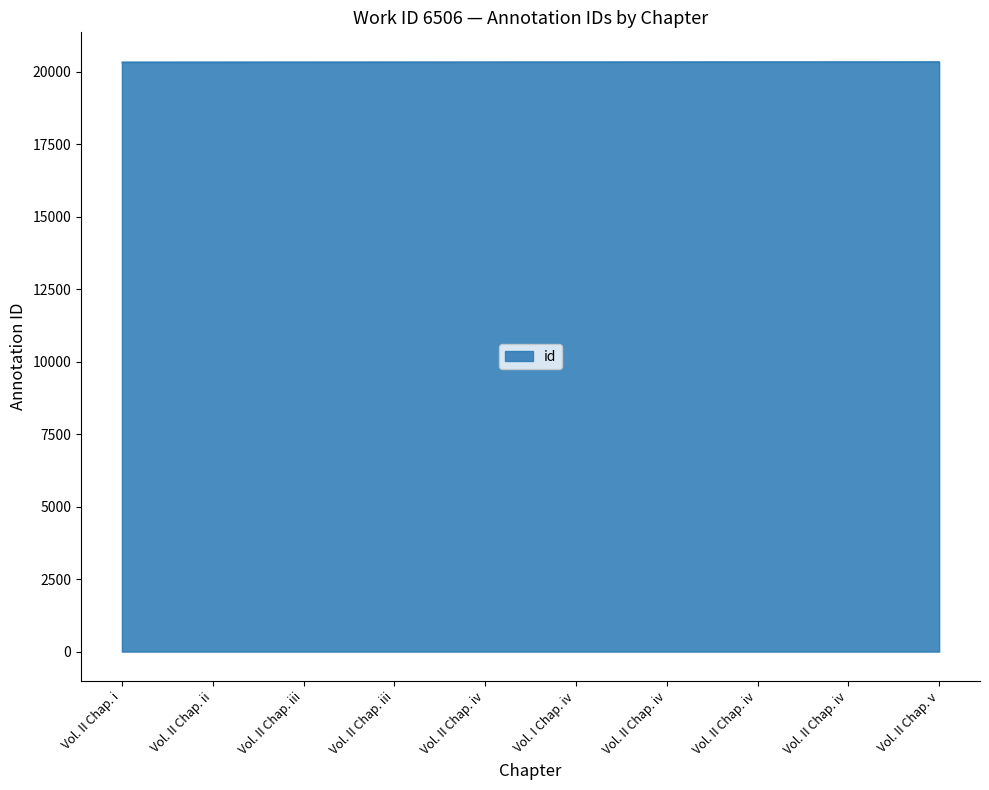

Does the chart have visible grid lines?

No